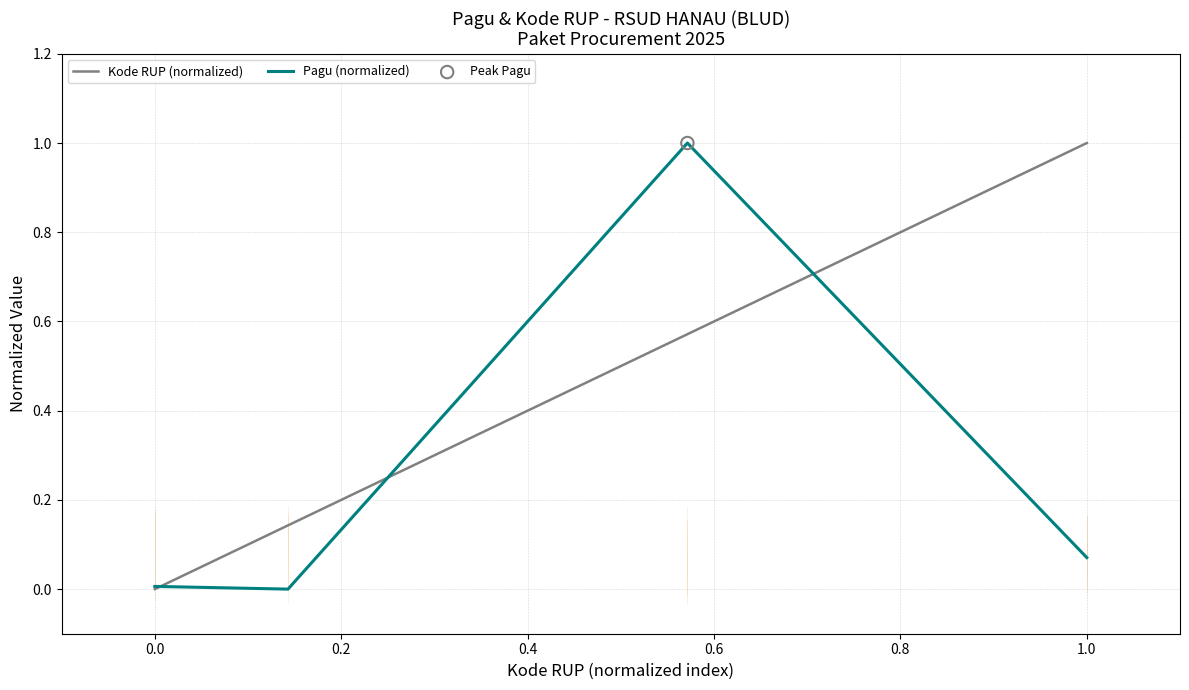

Which series has the largest total across all categories?

Kode RUP (normalized)